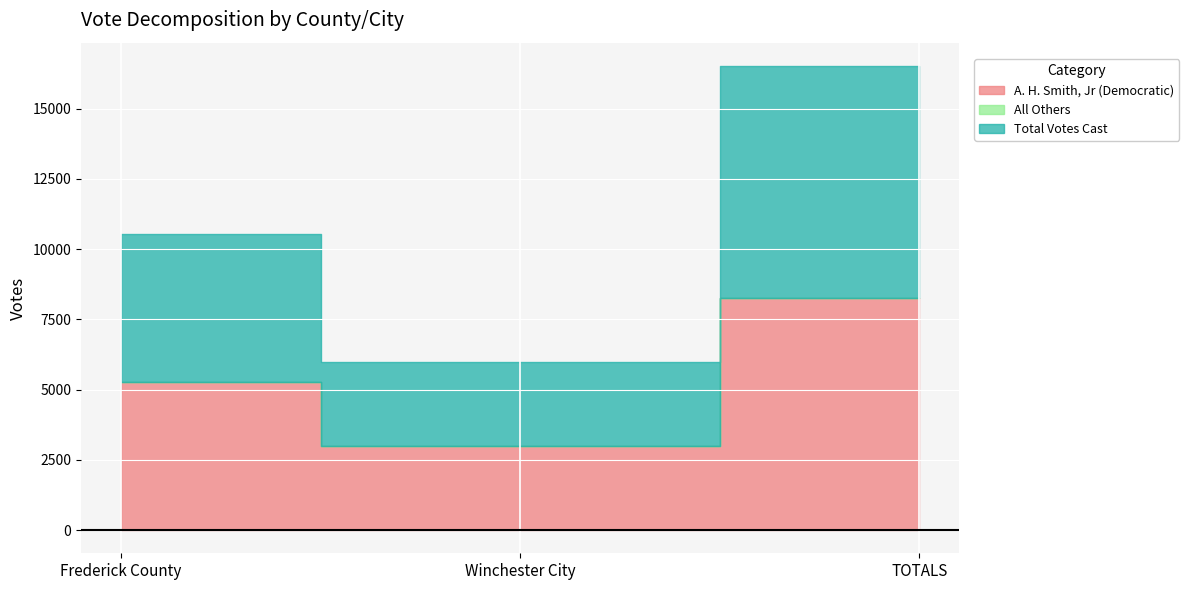

At which label does A. H. Smith, Jr (Democratic) reach its peak?

TOTALS